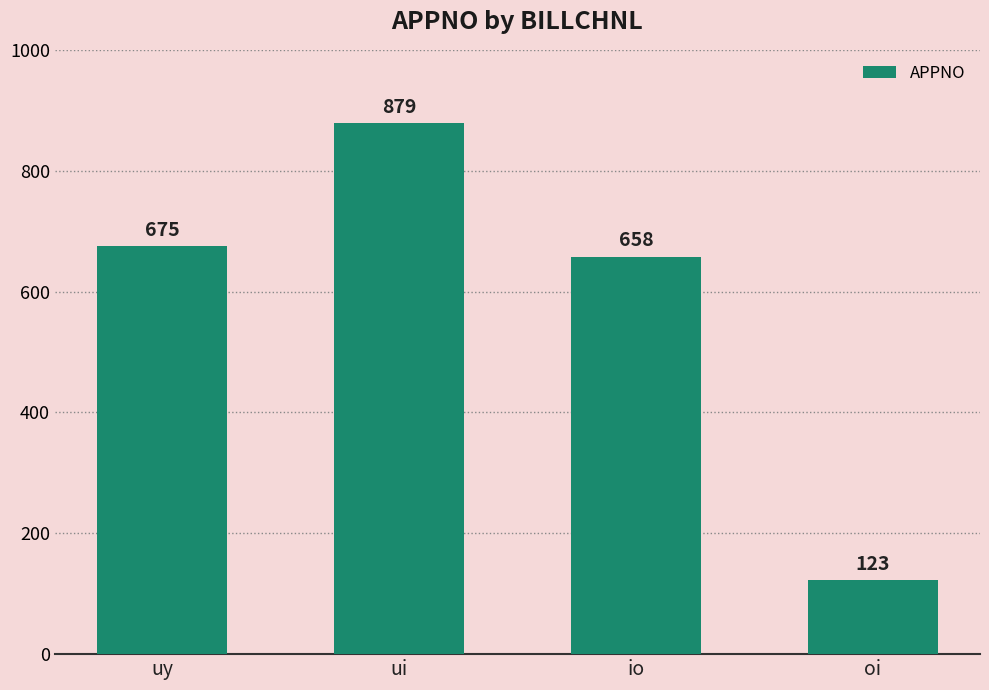

What is the label of the 1st bar from the right?

oi